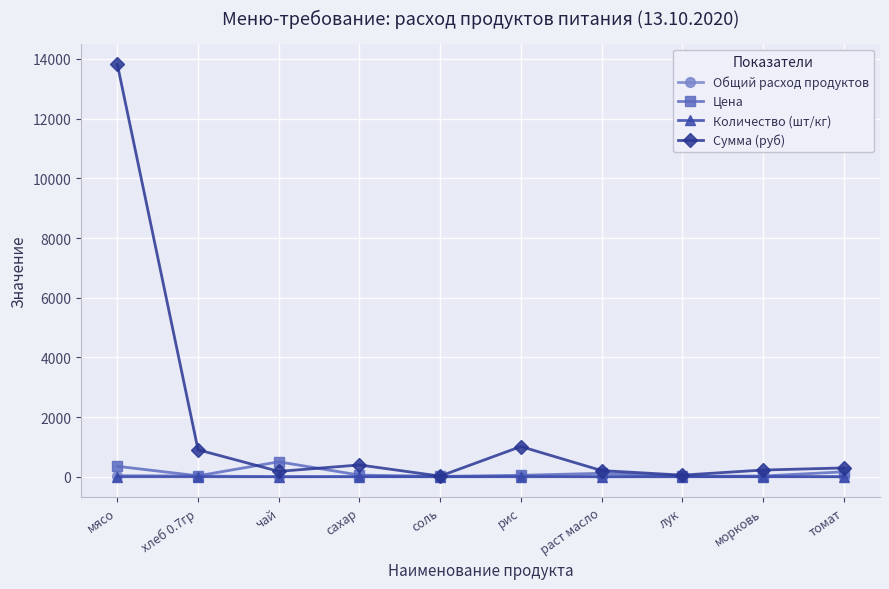

What is the difference between the second highest and minimum values in the Общий расход продуктов series?

28.4